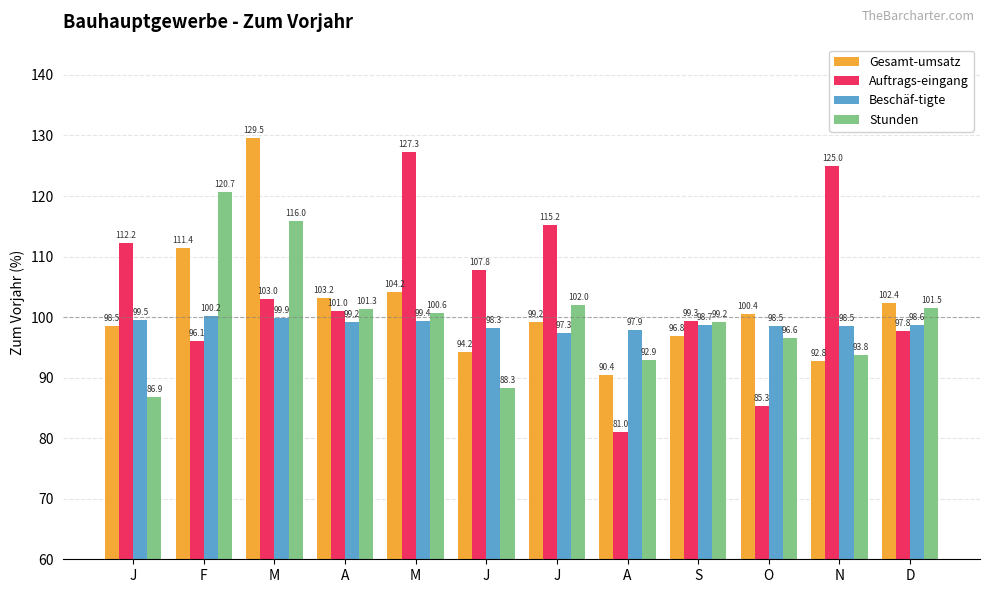

What are all the series names shown in the legend?

Gesamt-umsatz, Auftrags-eingang, Beschäf-tigte, Stunden